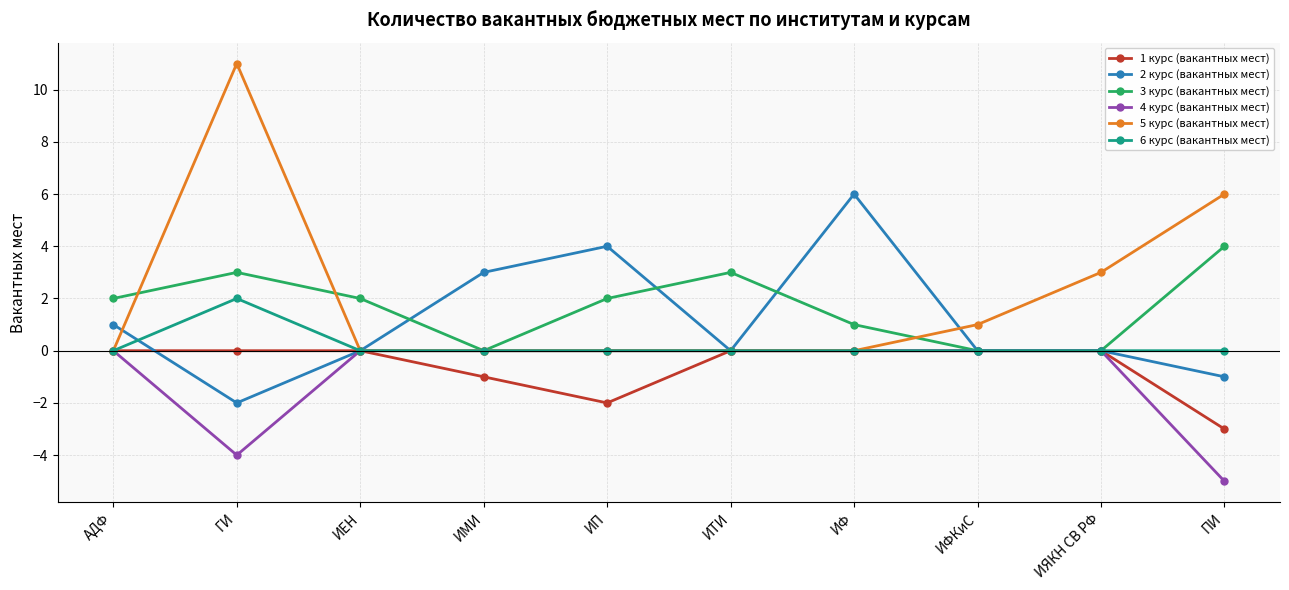

What position from the left is ГИ?

2